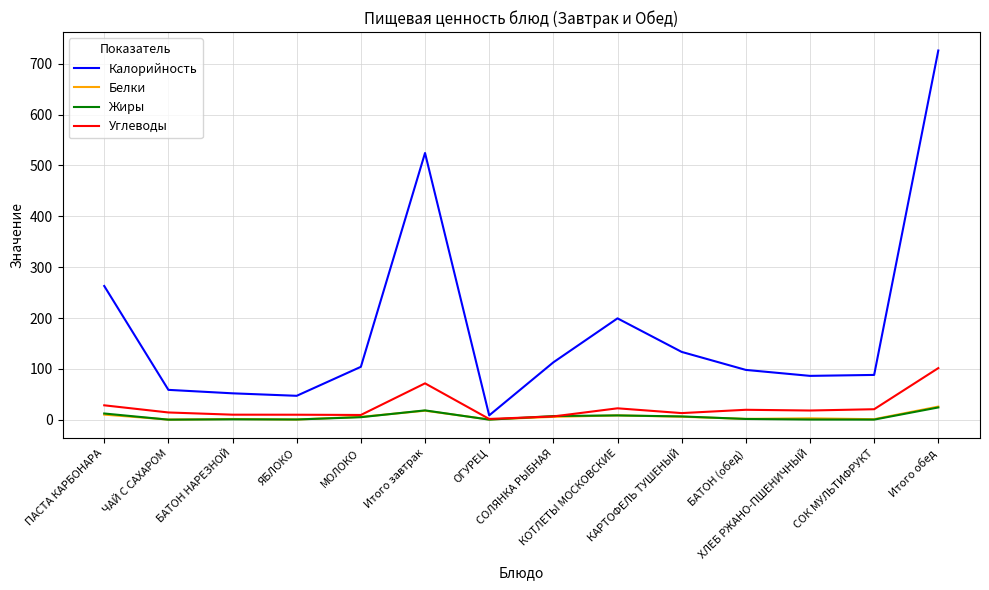

What position from the left is ОГУРЕЦ?

7